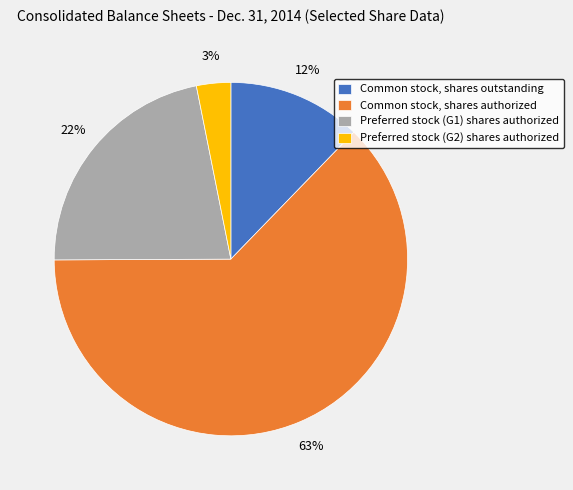

To the nearest percent, what is the combined percentage of Common stock, shares outstanding and Common stock, shares authorized?

75%